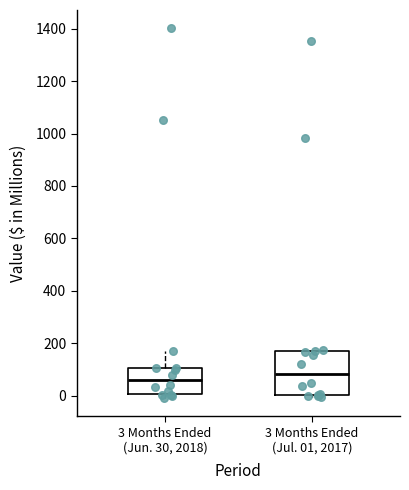

Where does the upper whisker of the box for 3 Months Ended (Jun. 30, 2018) end on the y-axis? The values are not printed on the chart, so give them approximately, as read against the axis.

160